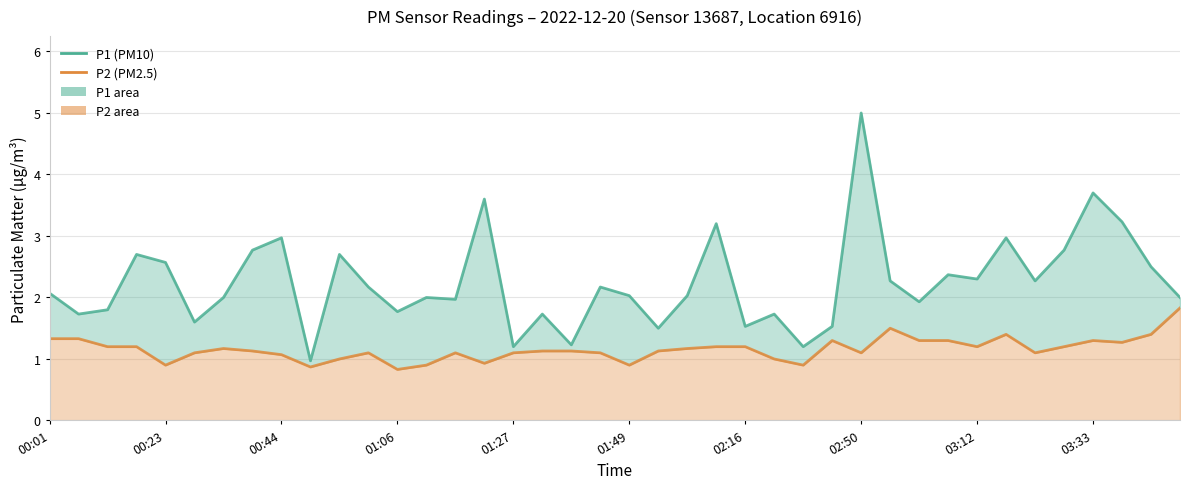

What is the value of the P2 point at the 38th from the left?

1.3